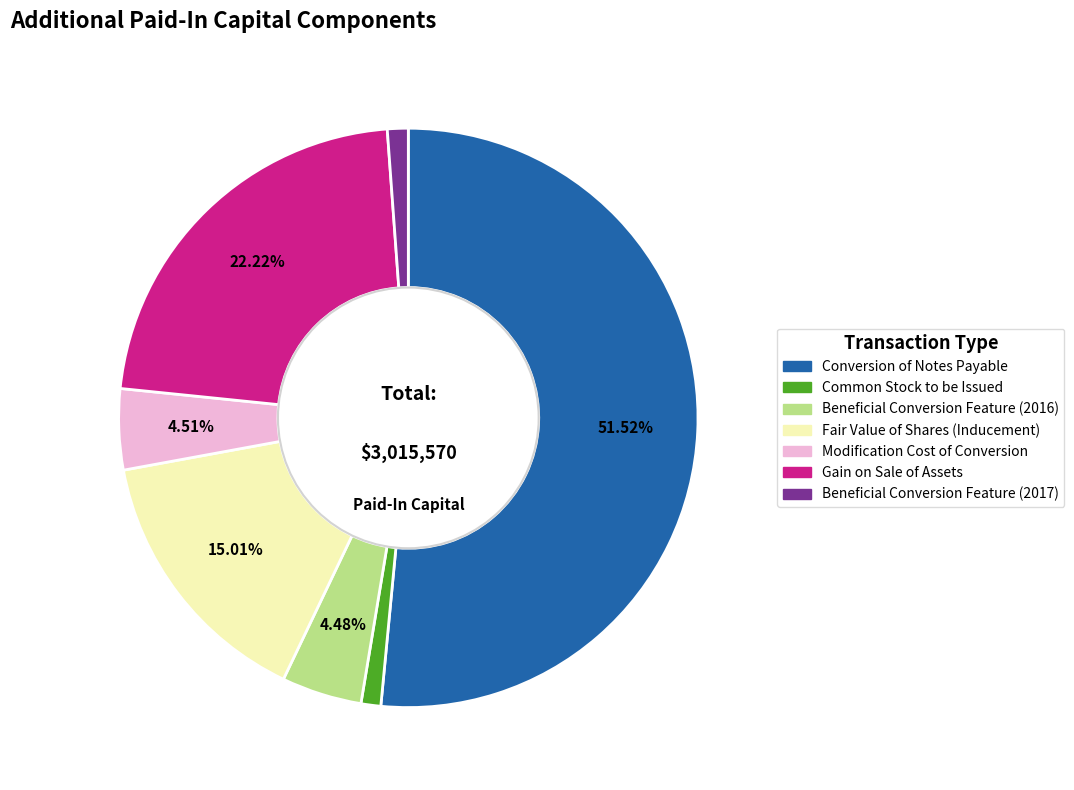

Does any single category account for the majority?

Yes